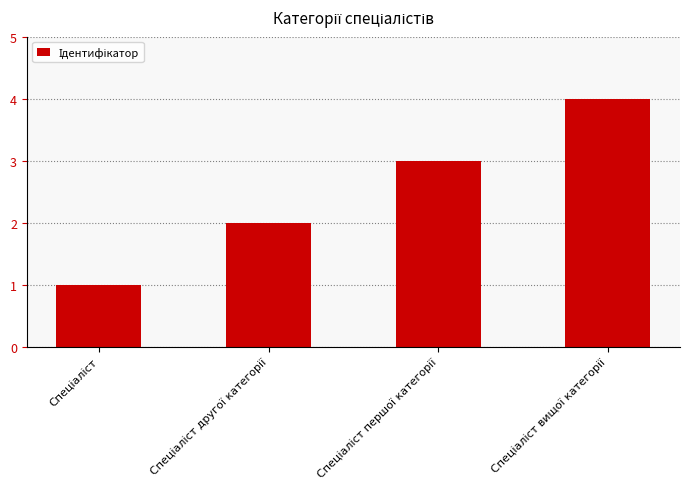

What is the difference between the second highest and minimum values?

2